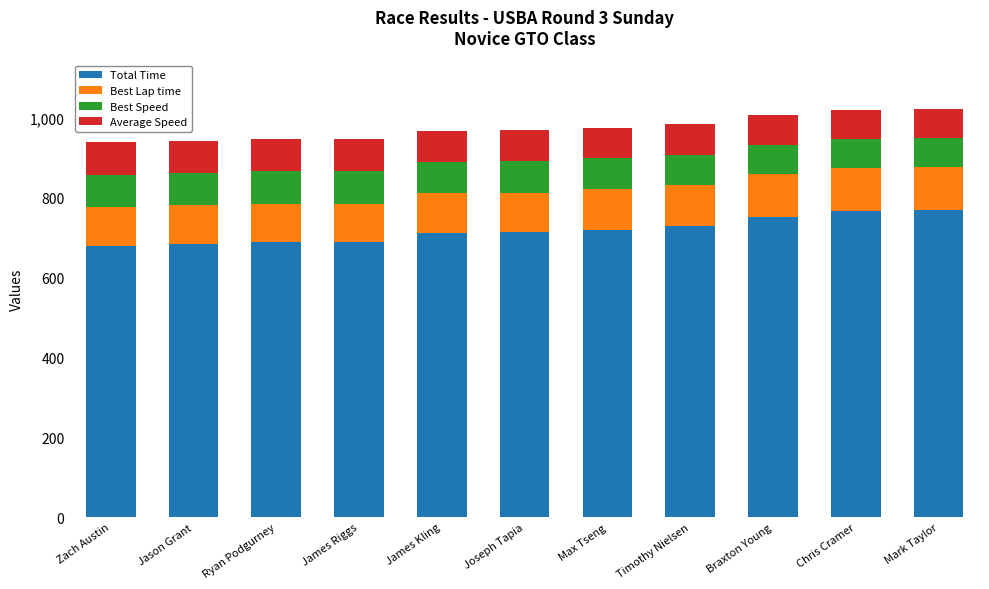

What is the total value across all series at Jason Grant?

942.8